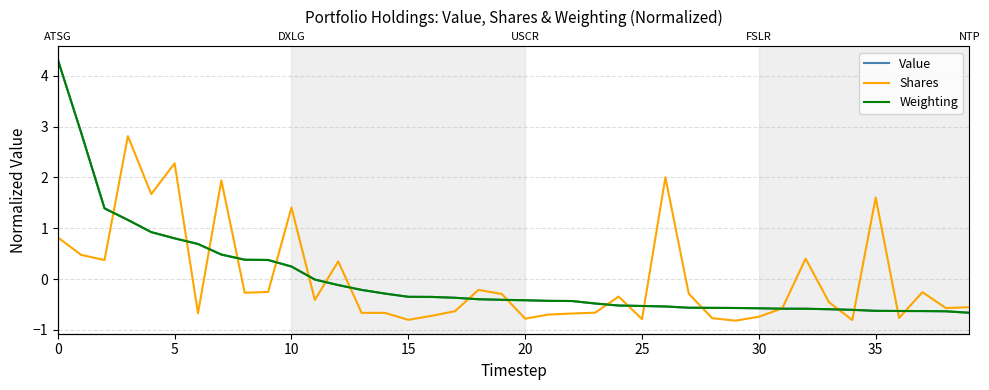

Reading left to right, list all the values displayed in this chart.

Value: 4.3	2.9	1.4	1.2	0.9	0.8	0.7	0.5	0.4	0.4	0.2	-0.0	-0.1	-0.2	-0.3	-0.3	-0.4	-0.4	-0.4	-0.4	-0.4	-0.4	-0.4	-0.5	-0.5	-0.5	-0.5	-0.6	-0.6	-0.6	-0.6	-0.6	-0.6	-0.6	-0.6	-0.6	-0.6	-0.6	-0.6	-0.7
Shares: 0.8	0.5	0.4	2.8	1.7	2.3	-0.7	1.9	-0.3	-0.3	1.4	-0.4	0.3	-0.7	-0.7	-0.8	-0.7	-0.6	-0.2	-0.3	-0.8	-0.7	-0.7	-0.7	-0.3	-0.8	2.0	-0.3	-0.8	-0.8	-0.7	-0.6	0.4	-0.5	-0.8	1.6	-0.8	-0.3	-0.6	-0.6
Weighting: 4.3	2.9	1.4	1.2	0.9	0.8	0.7	0.5	0.4	0.4	0.2	-0.0	-0.1	-0.2	-0.3	-0.3	-0.4	-0.4	-0.4	-0.4	-0.4	-0.4	-0.4	-0.5	-0.5	-0.5	-0.5	-0.6	-0.6	-0.6	-0.6	-0.6	-0.6	-0.6	-0.6	-0.6	-0.6	-0.6	-0.6	-0.7